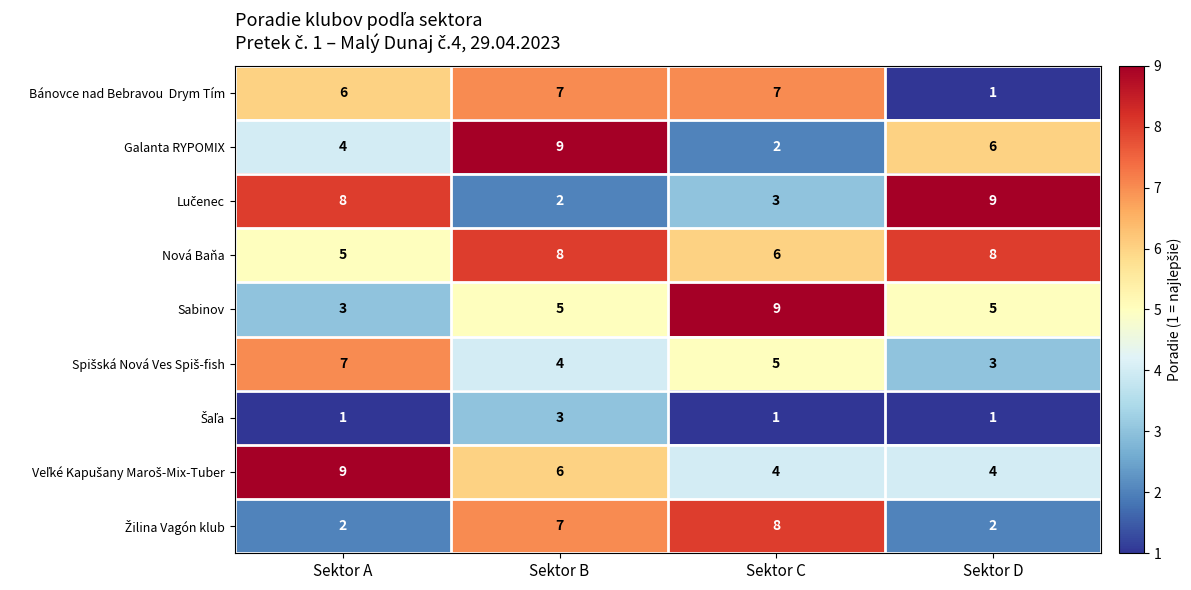

What is the greatest value displayed?

9